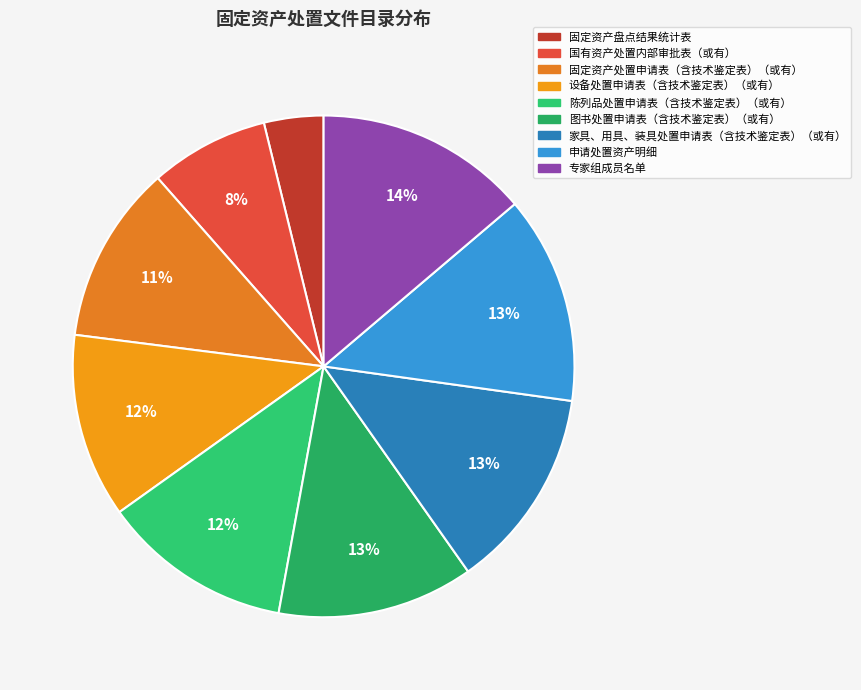

How many slices are in this pie chart?

9